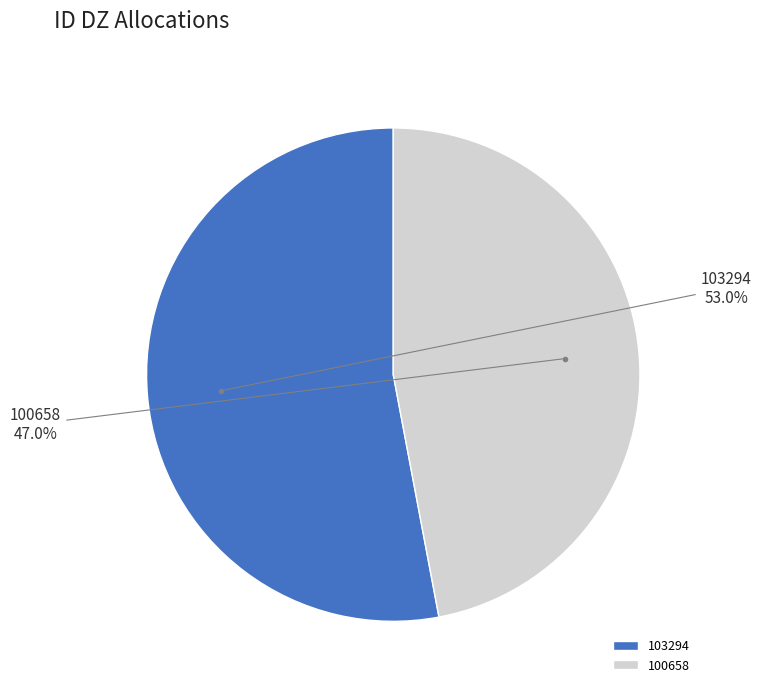

The 100658 slice represents 47% of the pie. True or false?

True